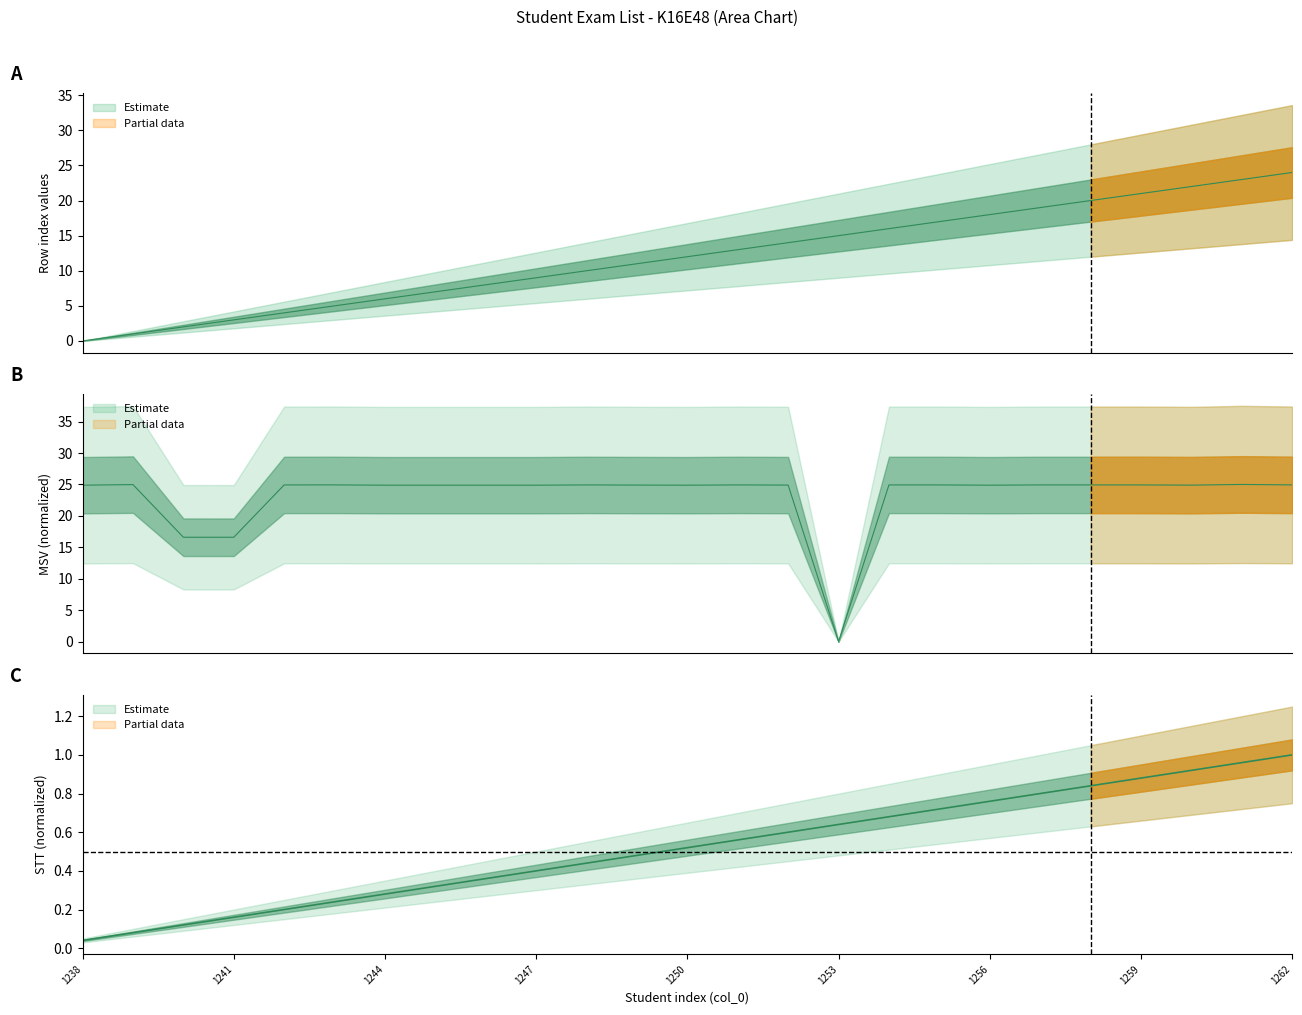

What is the sum of the MSV_scaled values at 1262 and 1248?

49.9